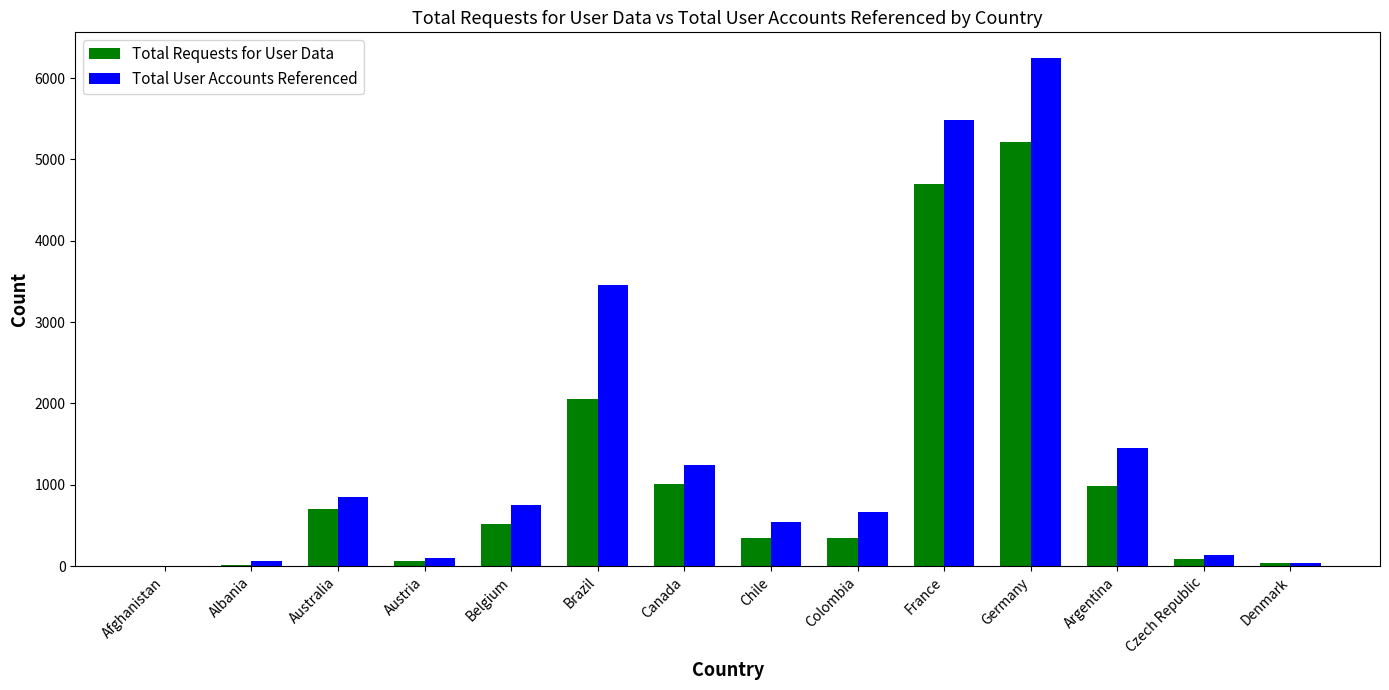

Which series changed the most between Afghanistan and Argentina?

Total User Accounts Referenced